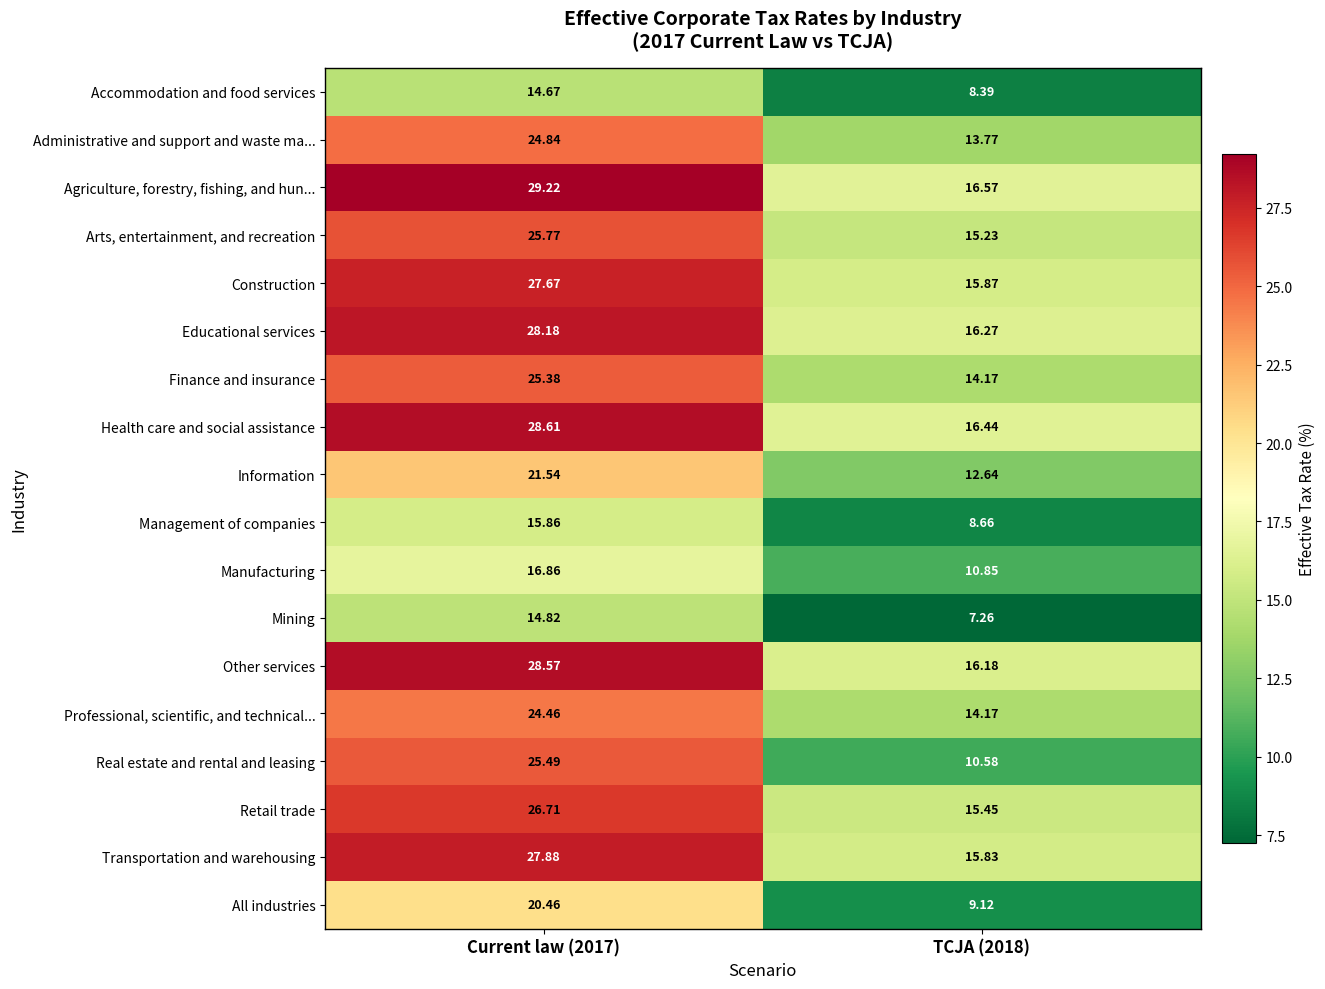

Which series has the largest range (max minus min)?

Real estate and rental and leasing